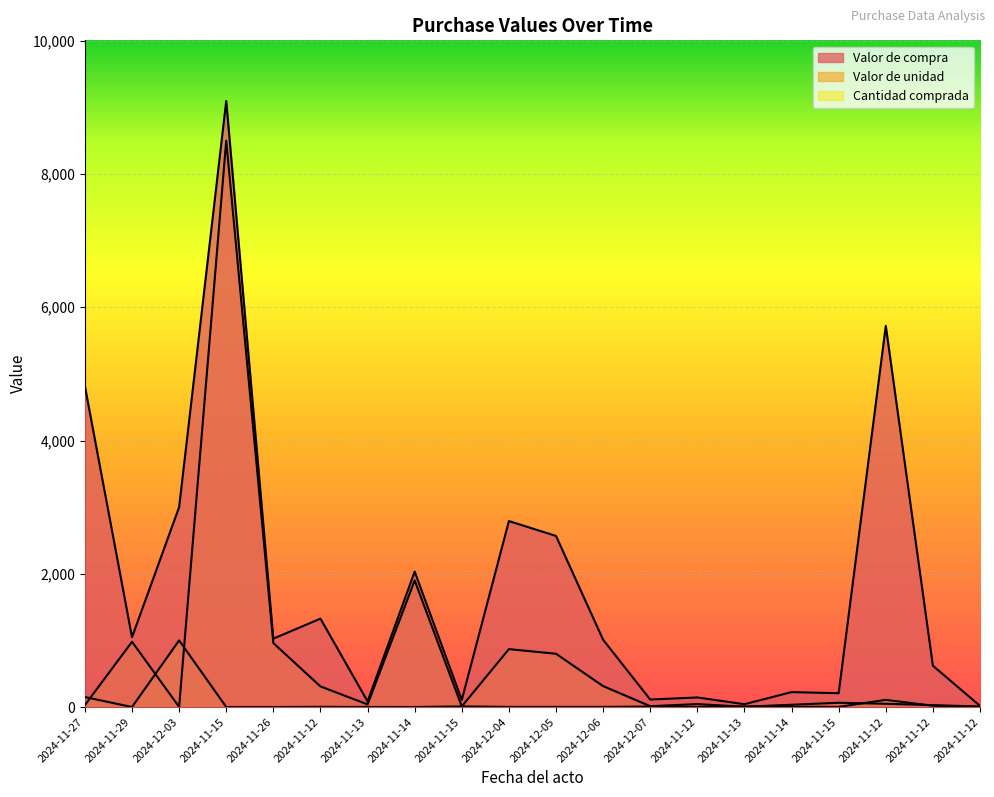

List the series in order of their peak value, highest first.

Valor de compra, Valor de unidad, Cantidad comprada